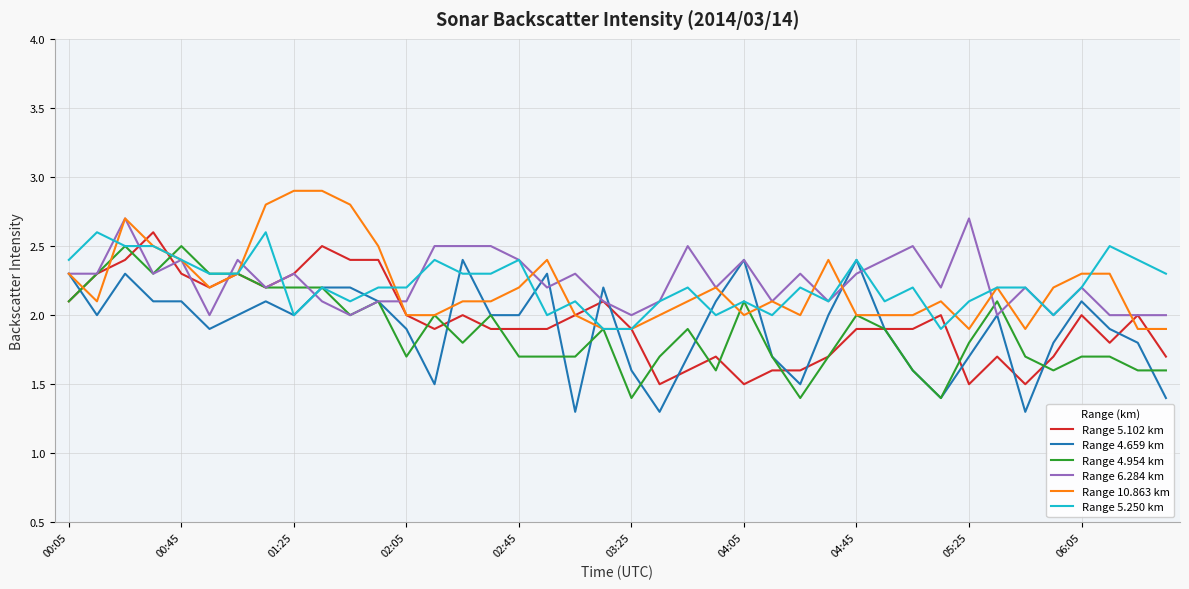

What are all the series names shown in the legend?

Range 5.102 km, Range 4.659 km, Range 4.954 km, Range 6.284 km, Range 10.863 km, Range 5.250 km